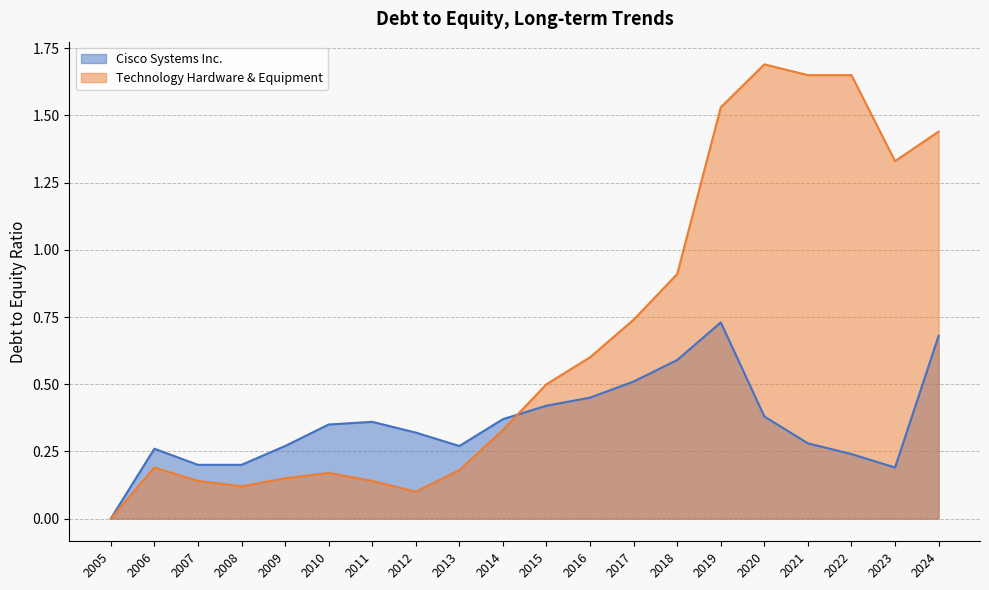

True or false: Cisco Systems Inc. has a value of 0.5 at 2009.

False